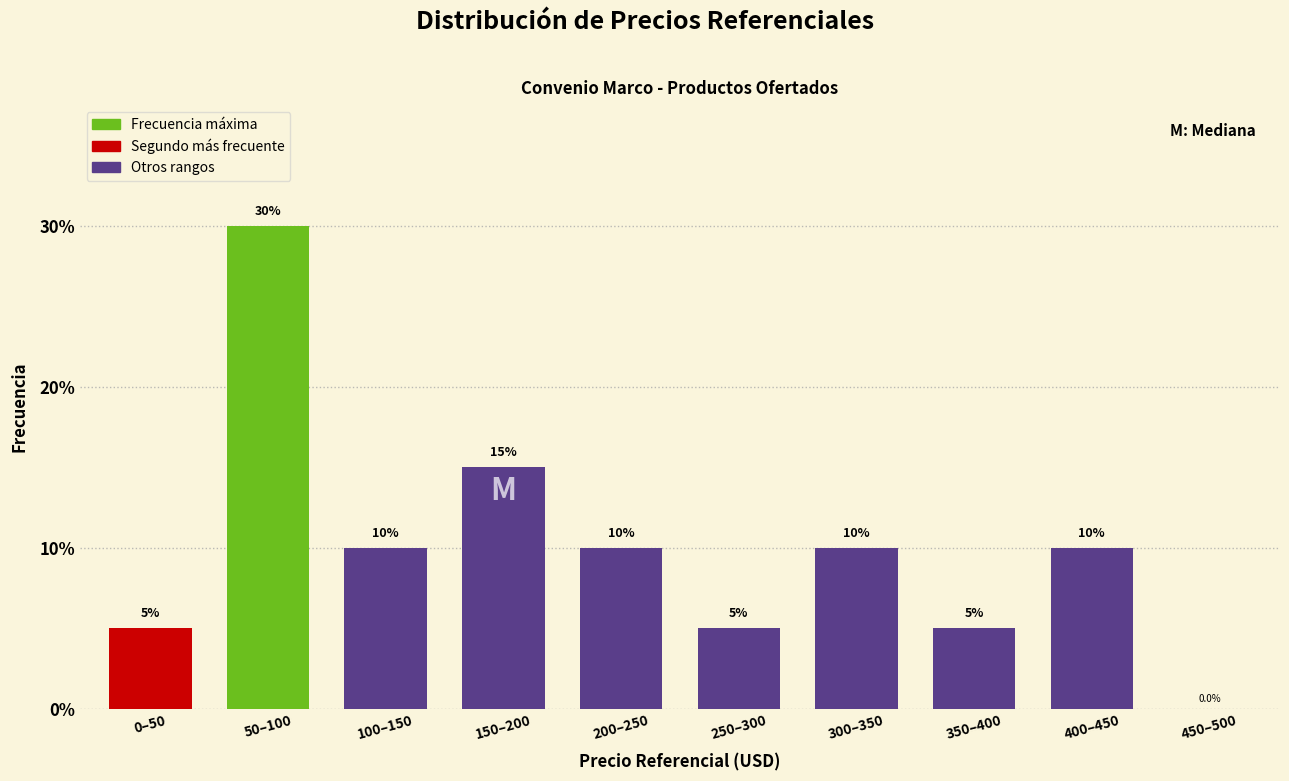

Reading left to right, what are all the values shown in this chart?

0–50=5	50–100=30	100–150=10	150–200=15	200–250=10	250–300=5	300–350=10	350–400=5	400–450=10	450–500=0